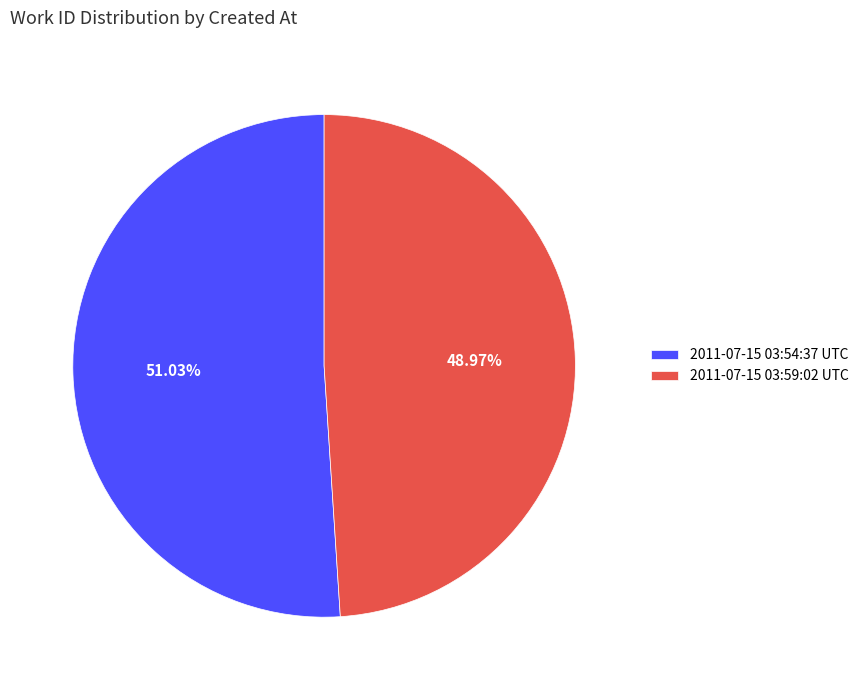

Count the number of slices in the pie.

2